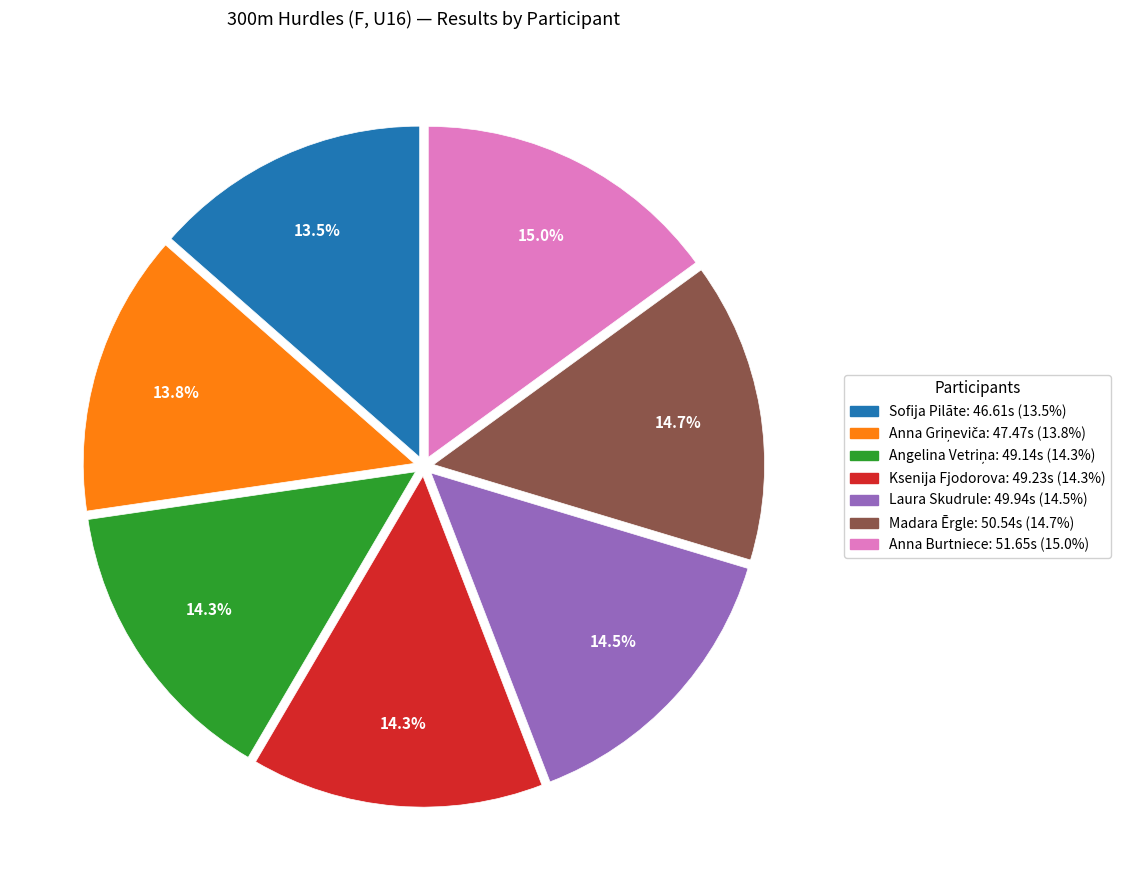

How much of the chart is everything except Ksenija Fjodorova?

85.7%